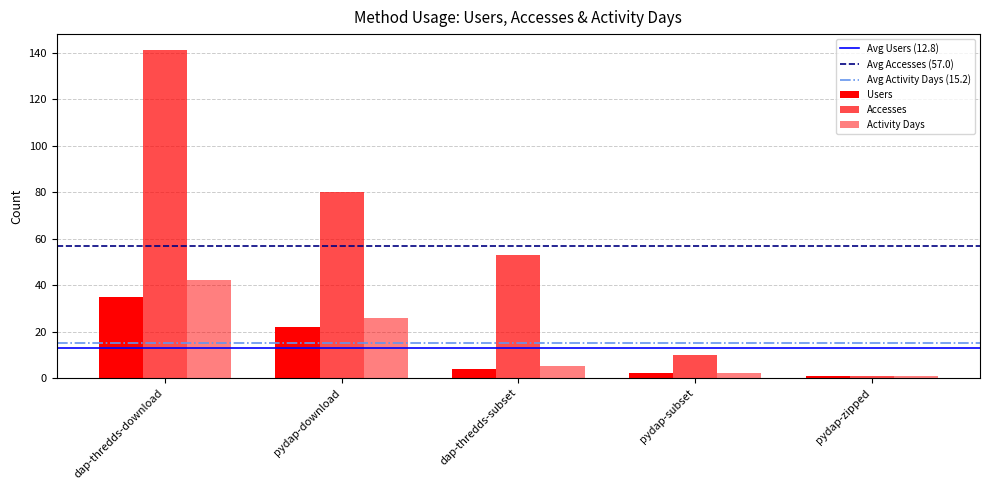

Is it true that Accesses equals 10 at pydap-subset?

True